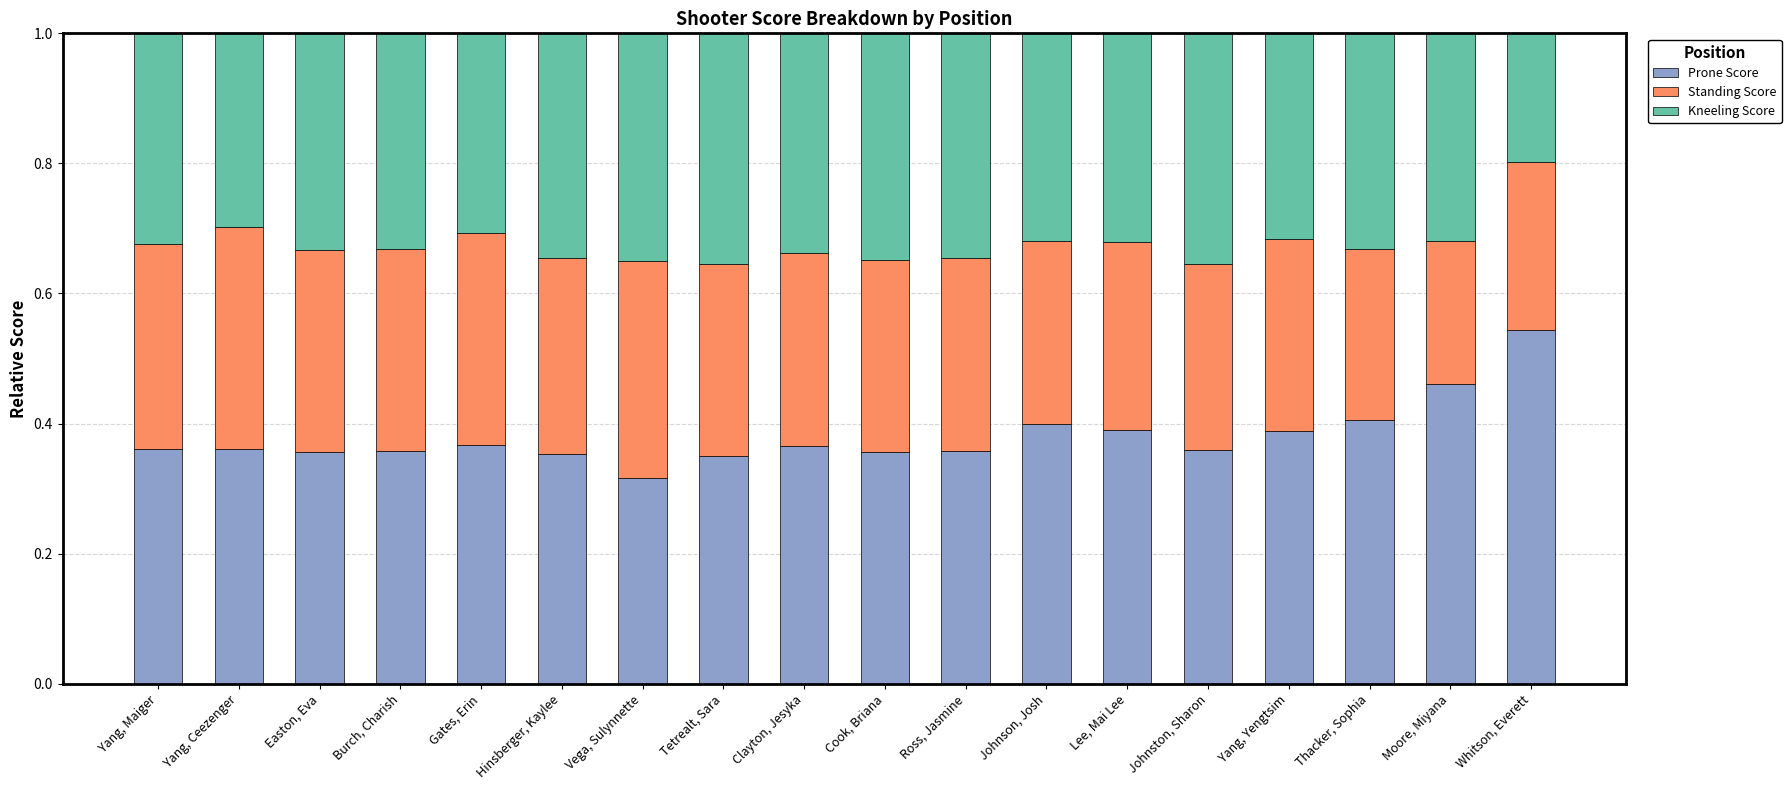

What is the sum of all Prone Score values?

6.8